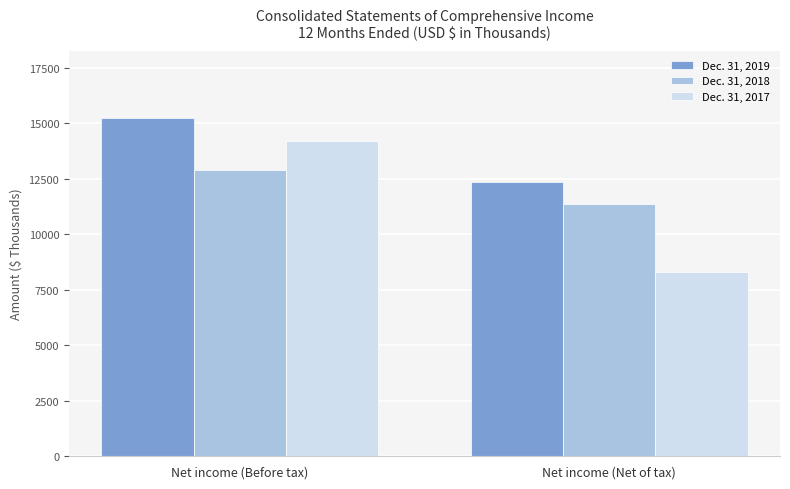

True or false: Dec. 31, 2018 has a value of 12892 at Net income (Before tax).

True